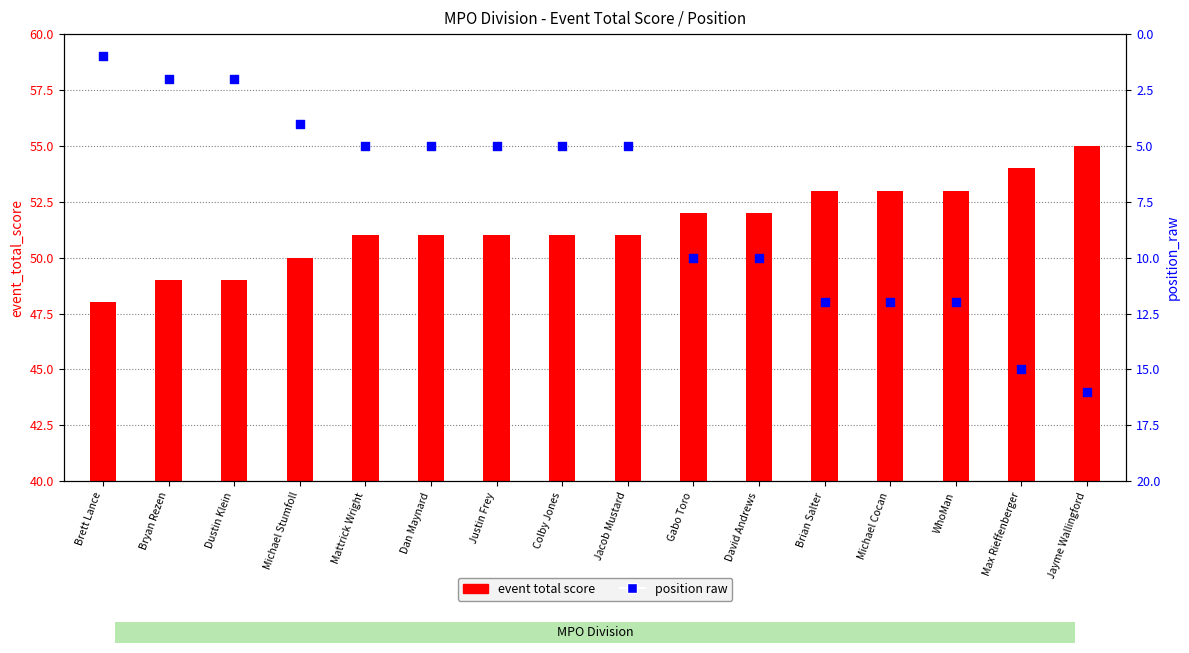

What are all the series names shown in the legend?

event total score, position raw